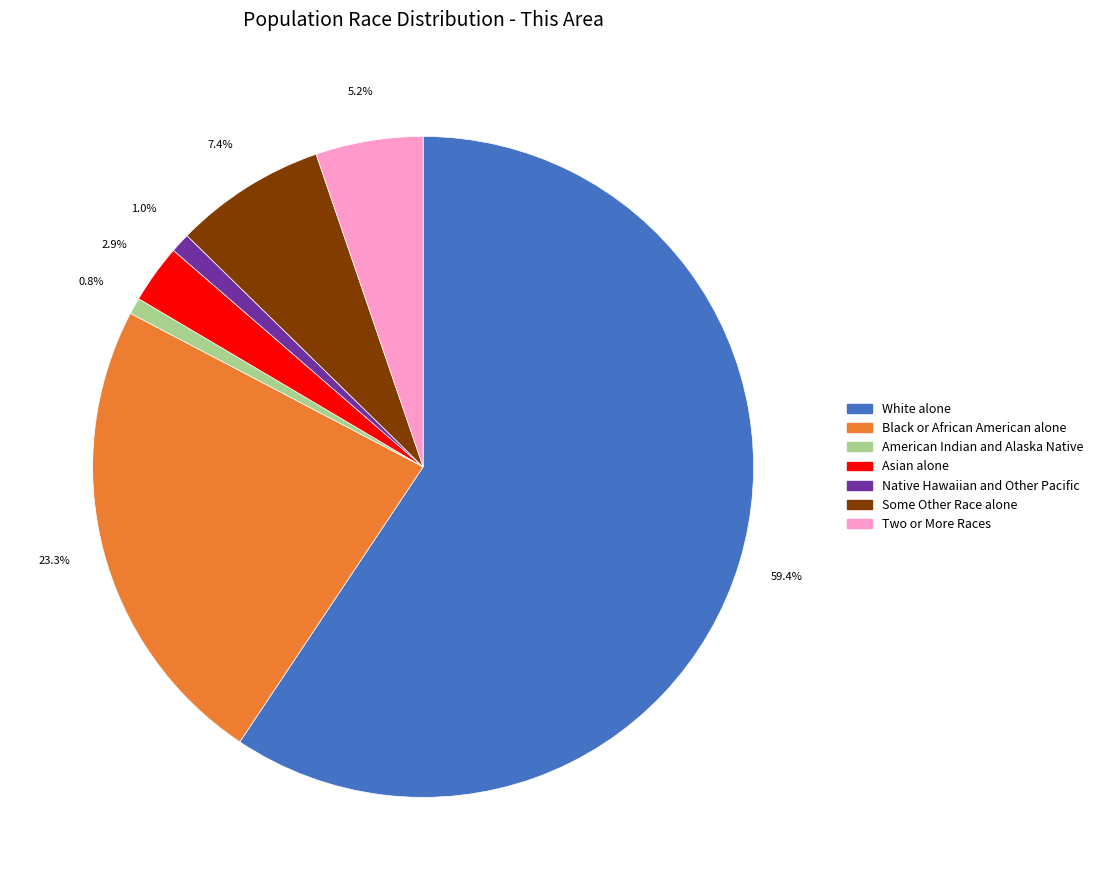

The White alone slice represents 68% of the pie. True or false?

False